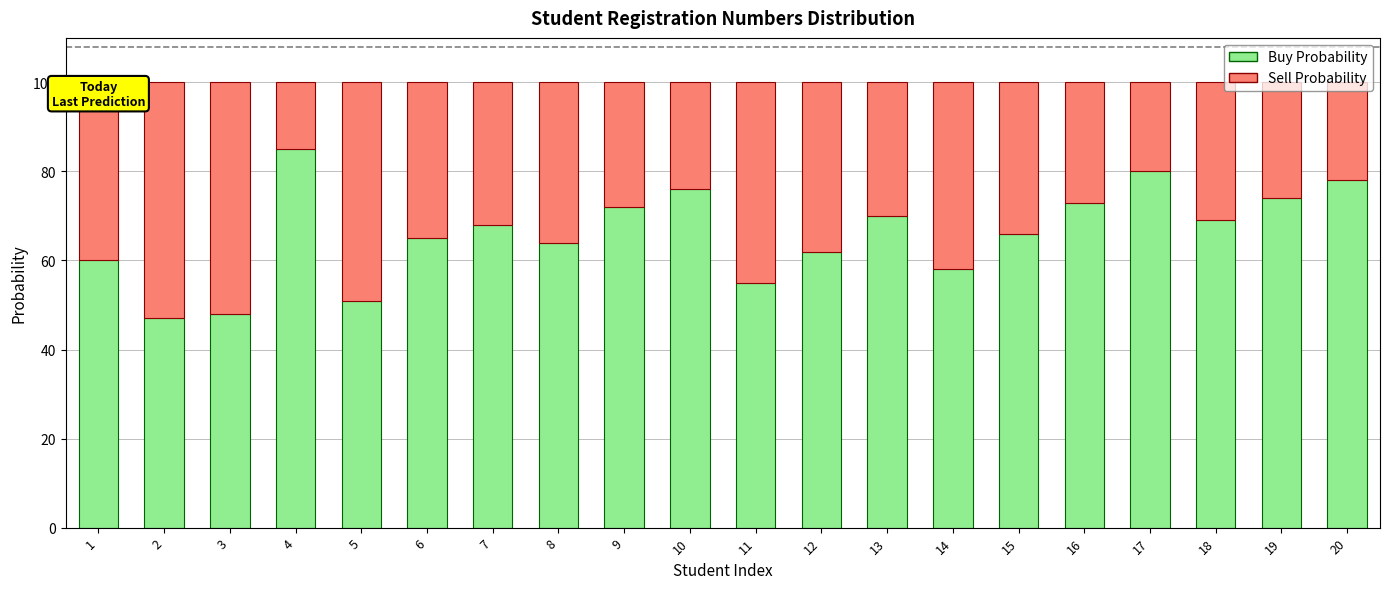

What is the total value across all series at 18?

100